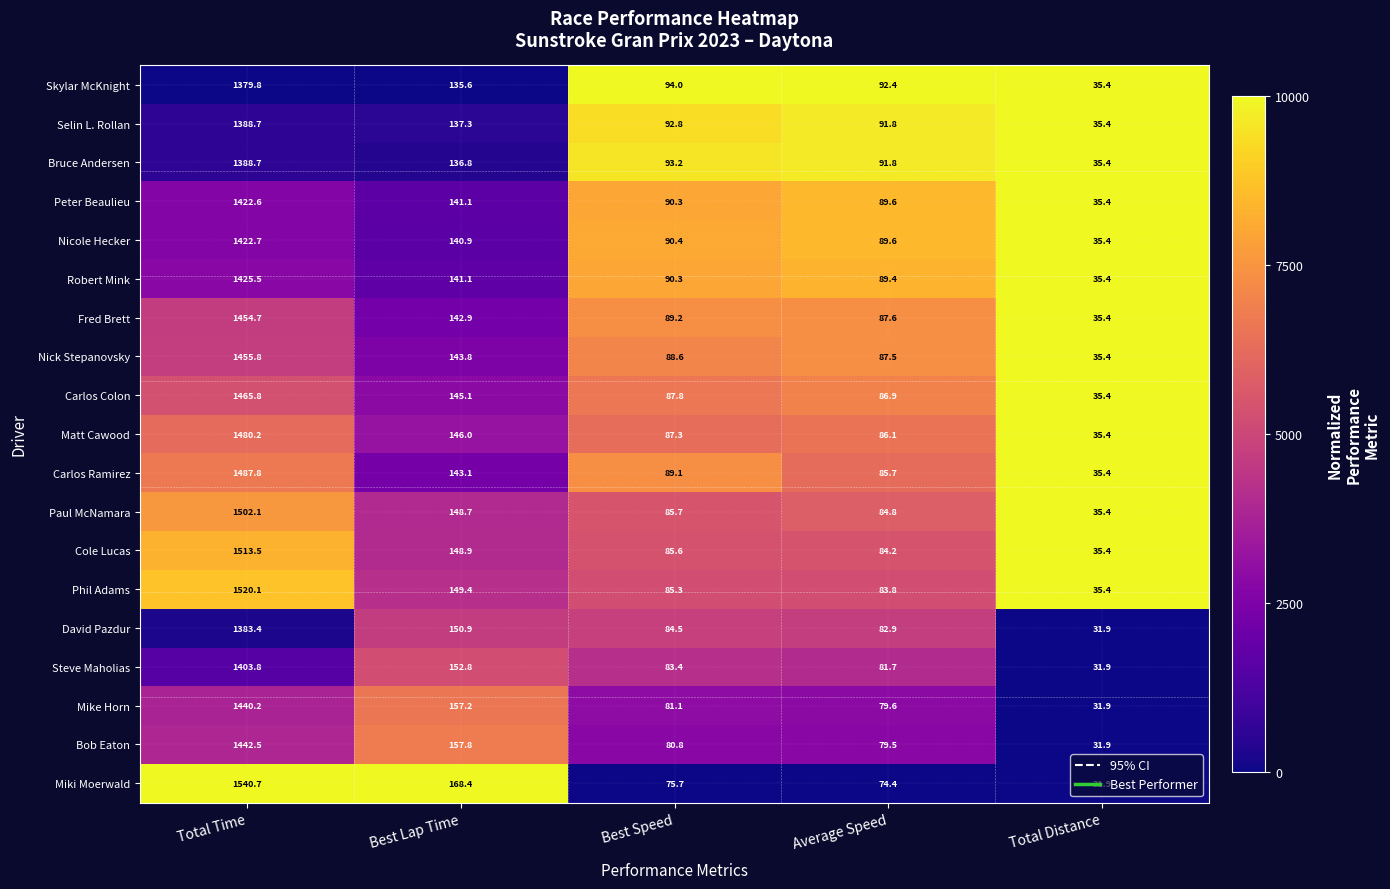

List the labels in order of Miki Moerwald value, largest first.

Total Time, Best Lap Time, Best Speed, Average Speed, Total Distance